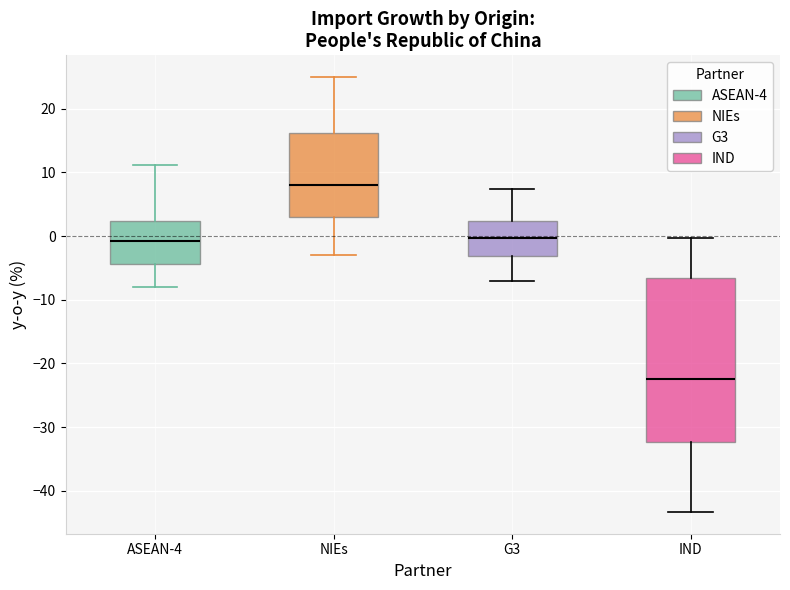

Reading left to right, transcribe this box plot: for each box, give where its median line is, the range the box spans, and where its two whiskers end, as read against the y-axis. The values are not printed on the chart, so give them approximately, as read against the axis.

ASEAN-4: median -1, box -4 to 2, whiskers -8 to 11
NIEs: median 8, box 3 to 16, whiskers -3 to 25
G3: median 0, box -3 to 2, whiskers -7 to 7
IND: median -22, box -32 to -7, whiskers -43 to 0